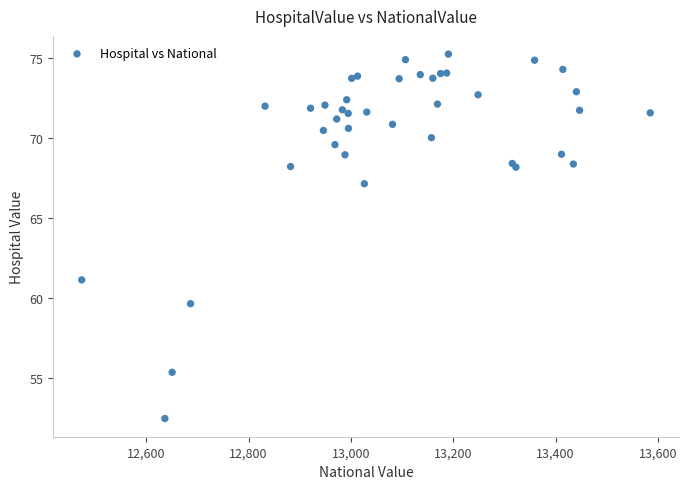

What Y value in the scatter plot is closest to 63?

61.1